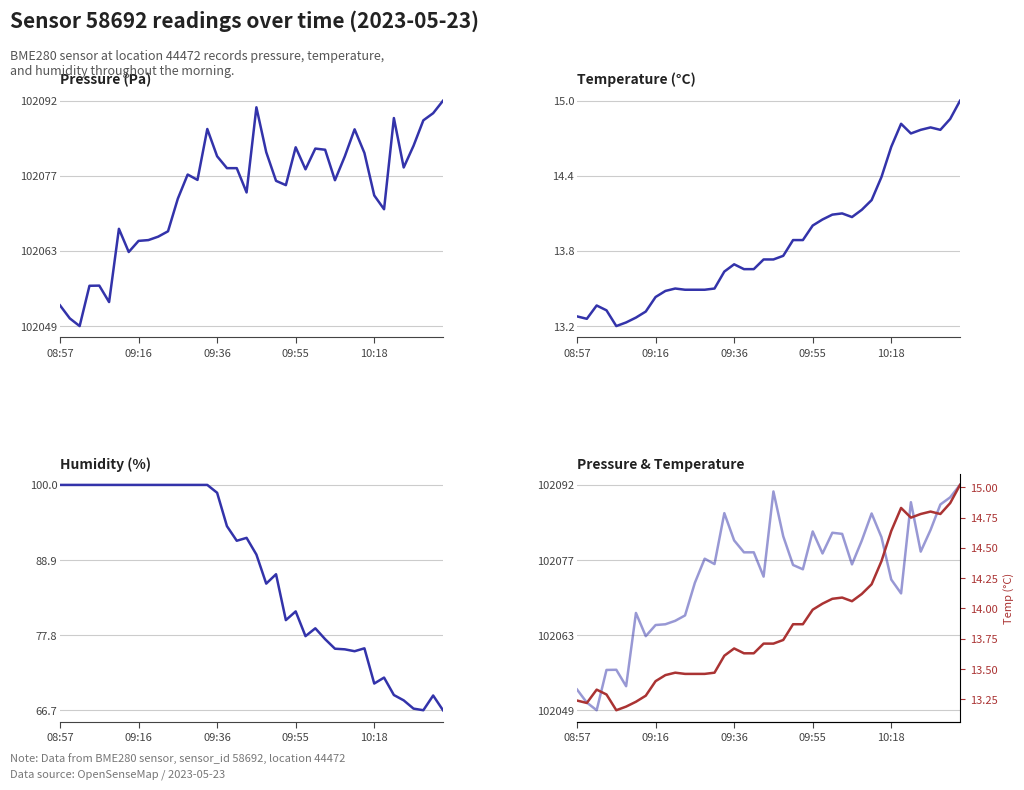

What is the maximum value shown in the chart?

102091.7